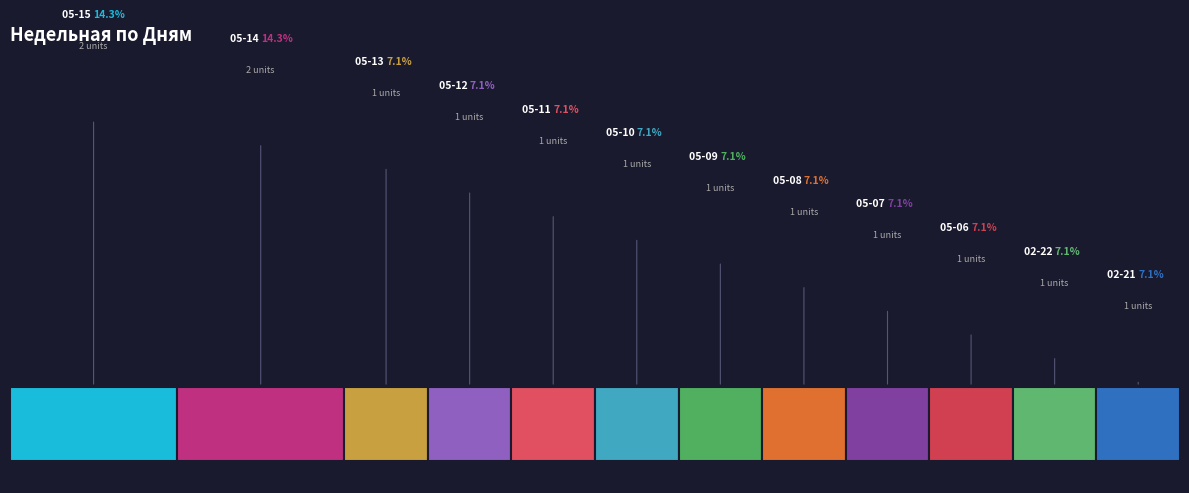

Rank the categories by value from lowest to highest.

2024-05-13, 2024-05-12, 2024-05-11, 2024-05-10, 2024-05-09, 2024-05-08, 2024-05-07, 2024-05-06, 2024-02-22, 2024-02-21, 2024-05-15, 2024-05-14